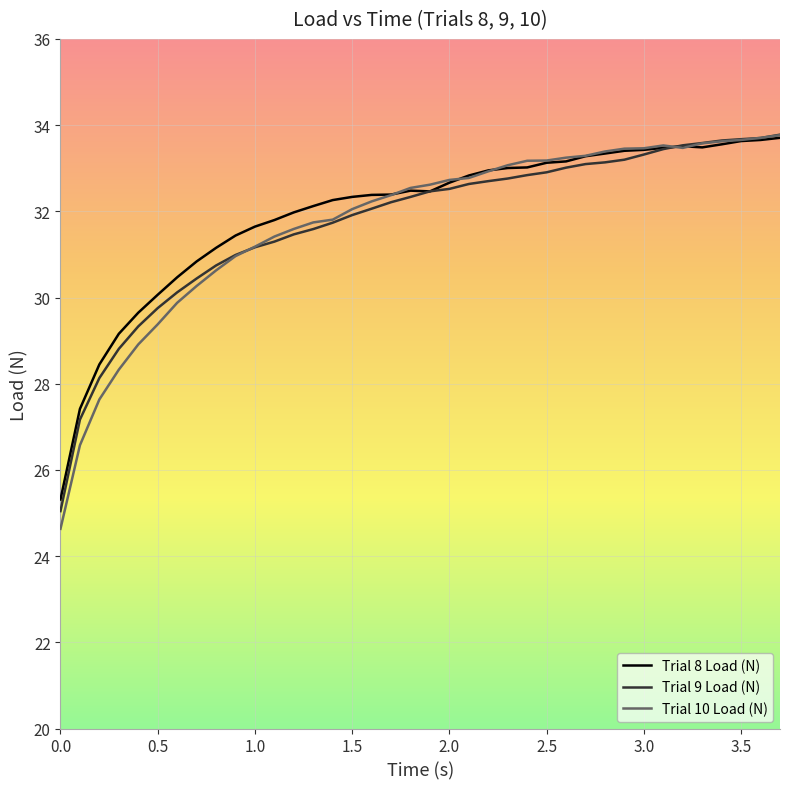

Which series has the widest spread of values?

Trial 10 Load (N)